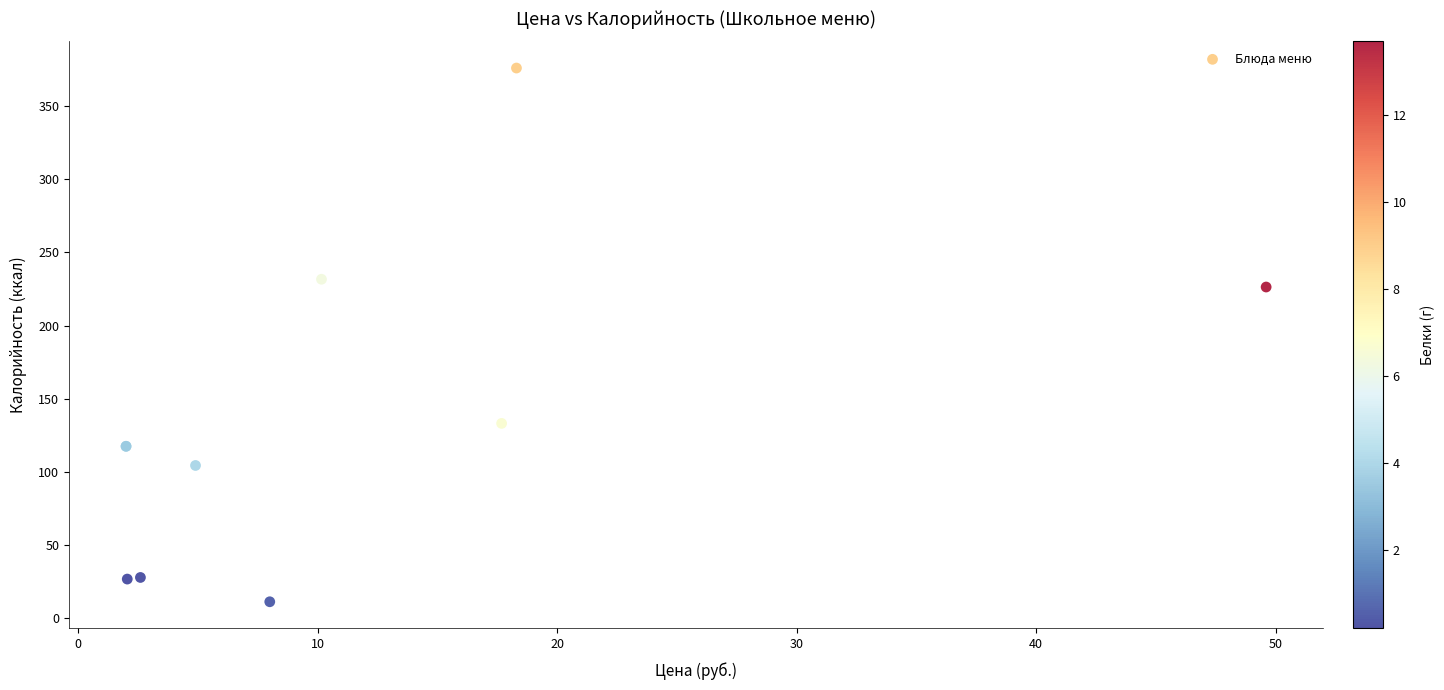

What Y value in the scatter plot is closest to 193?

226.3